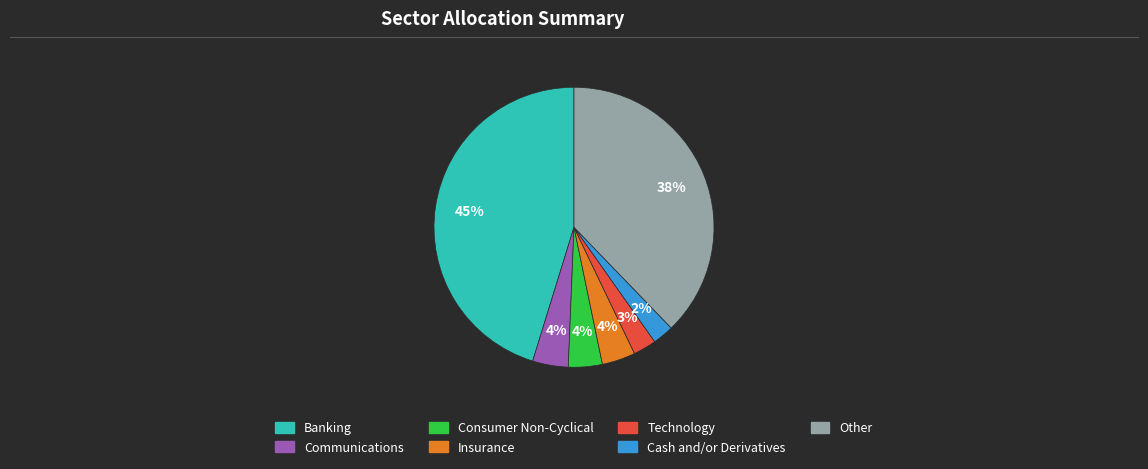

To the nearest percent, what is the average slice percentage?

14%